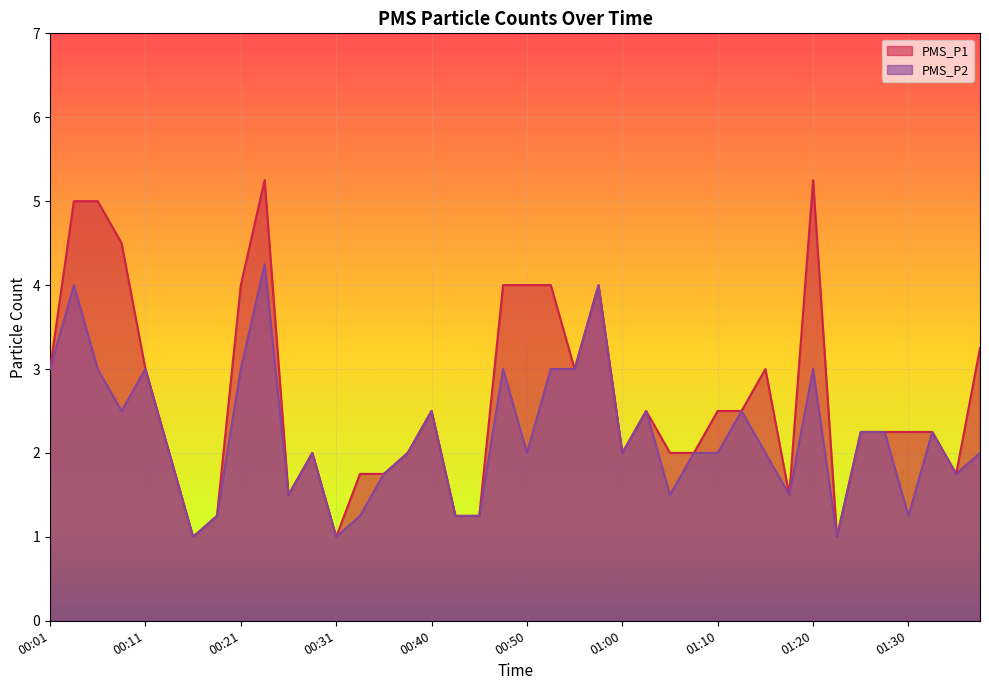

What is the difference between the second highest and second lowest values in the PMS_P2 series?

3.0